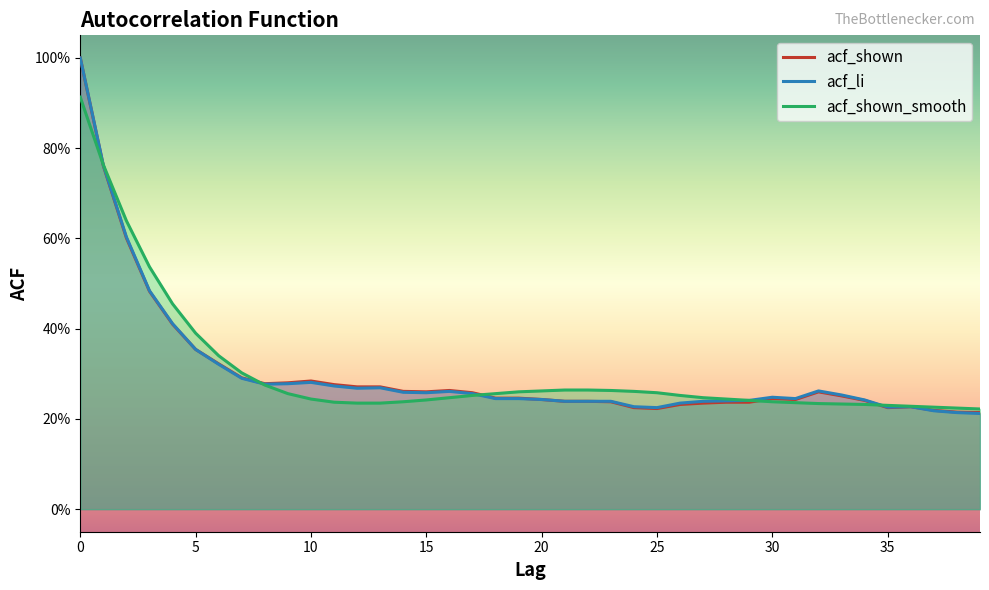

After their last crossing, which series has the higher values: acf_shown_smooth or acf_shown?

acf_shown_smooth